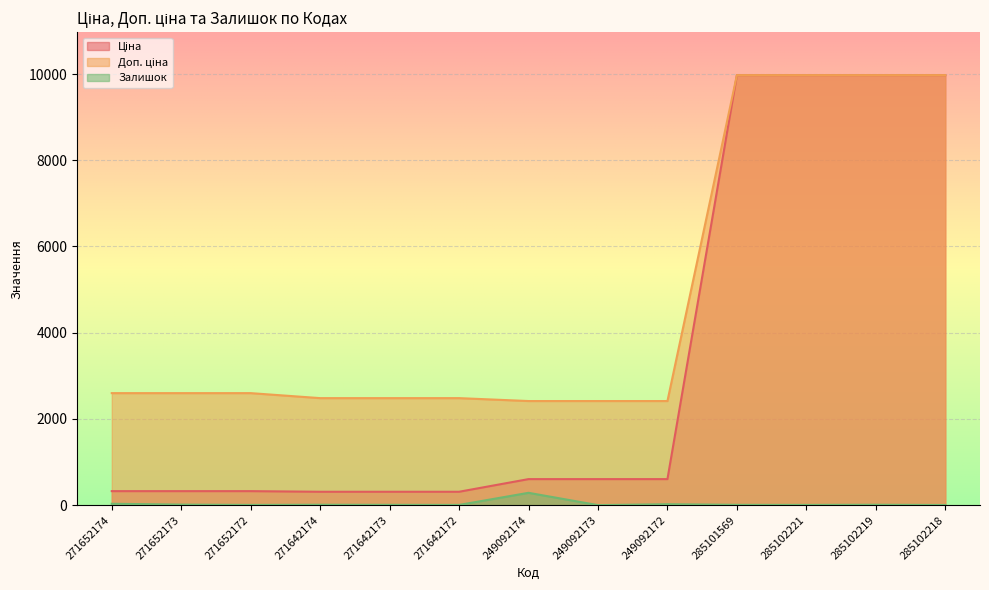

Which series has the widest spread of values?

Ціна